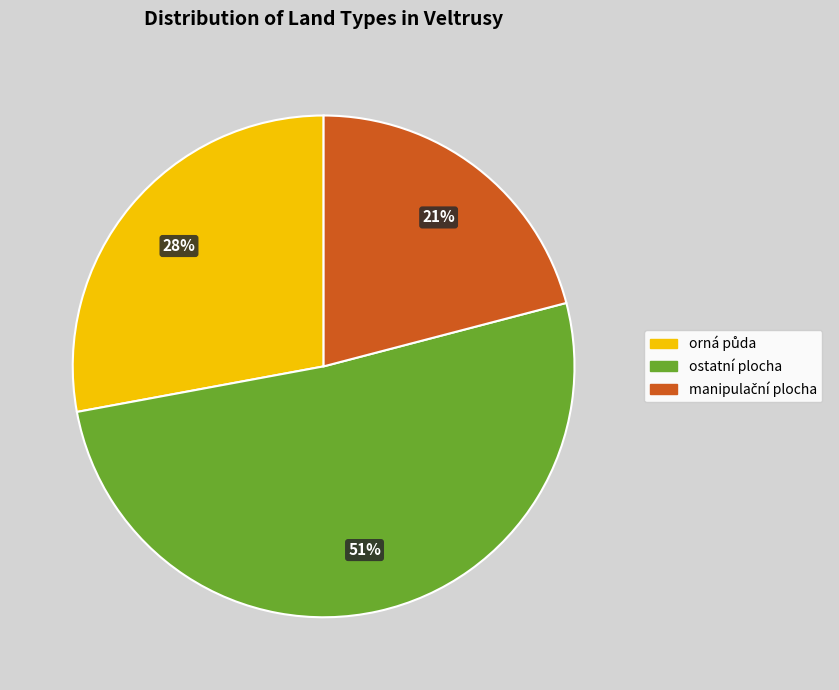

Is there any slice that represents more than half of the pie?

Yes